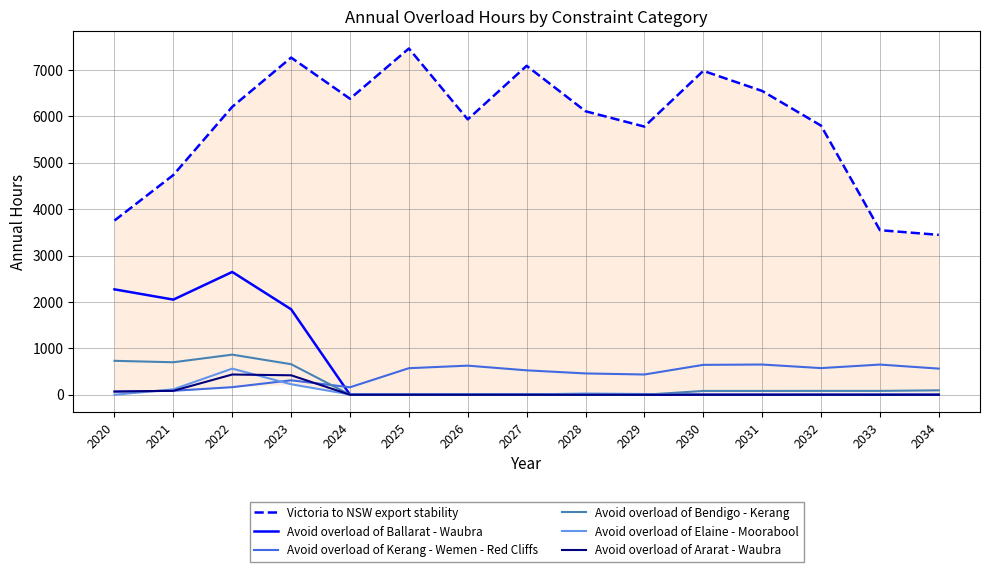

What is the difference between the Victoria to NSW export stability values at 2030 and 2028?

870